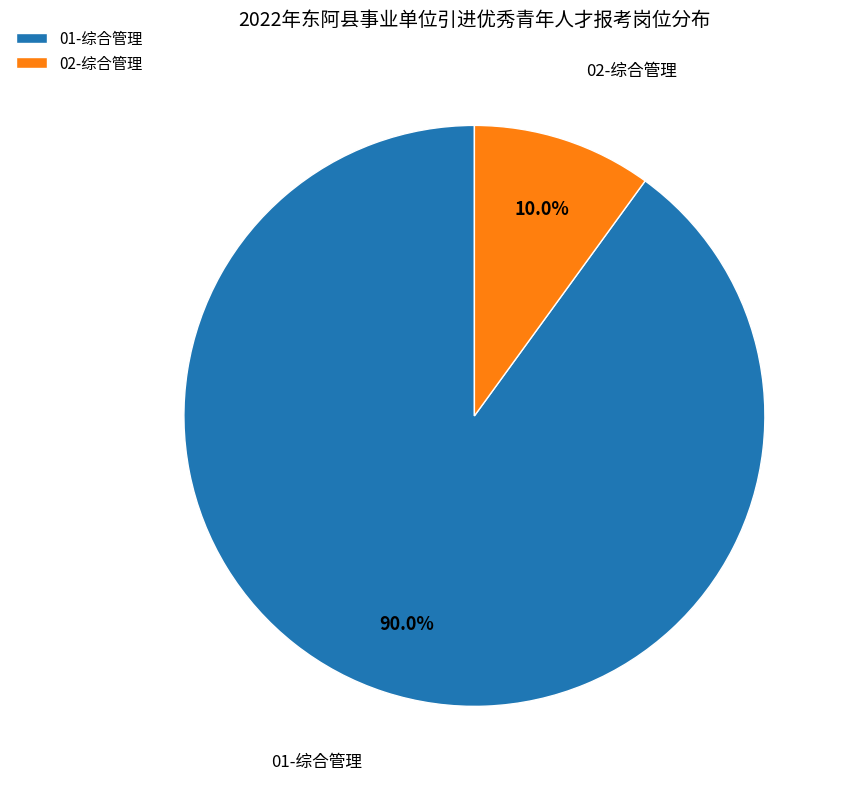

Which has a higher value, 02-综合管理 or 01-综合管理?

01-综合管理